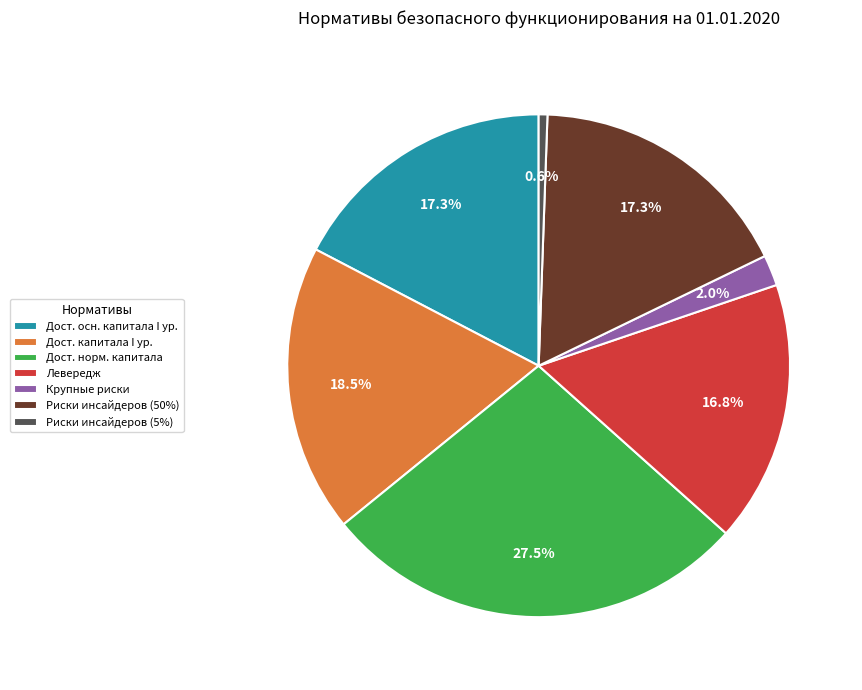

What is the smallest slice in the pie chart?

Риски инсайдеров (5%)